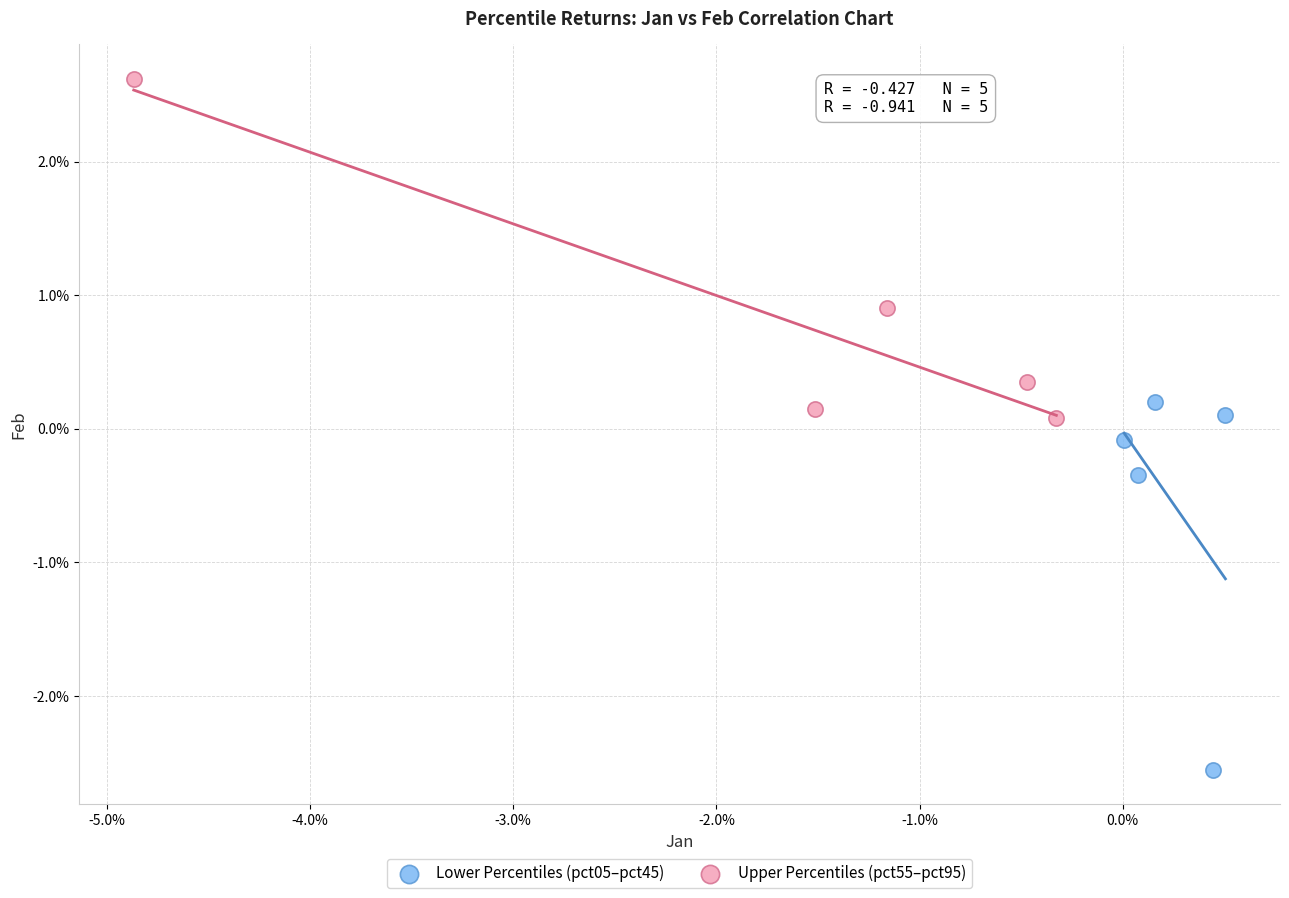

What are all the series names shown in the legend?

Lower Percentiles (pct05–pct45), Upper Percentiles (pct55–pct95)